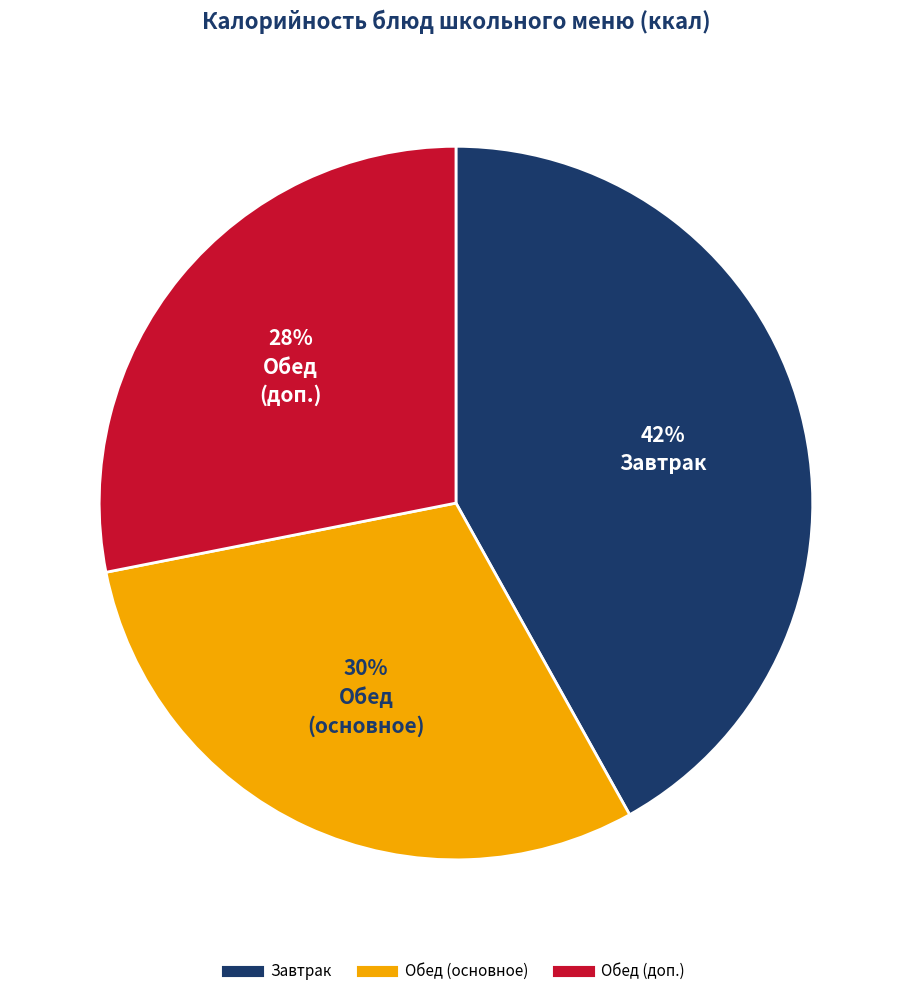

To the nearest percent, what is the average slice percentage?

33%